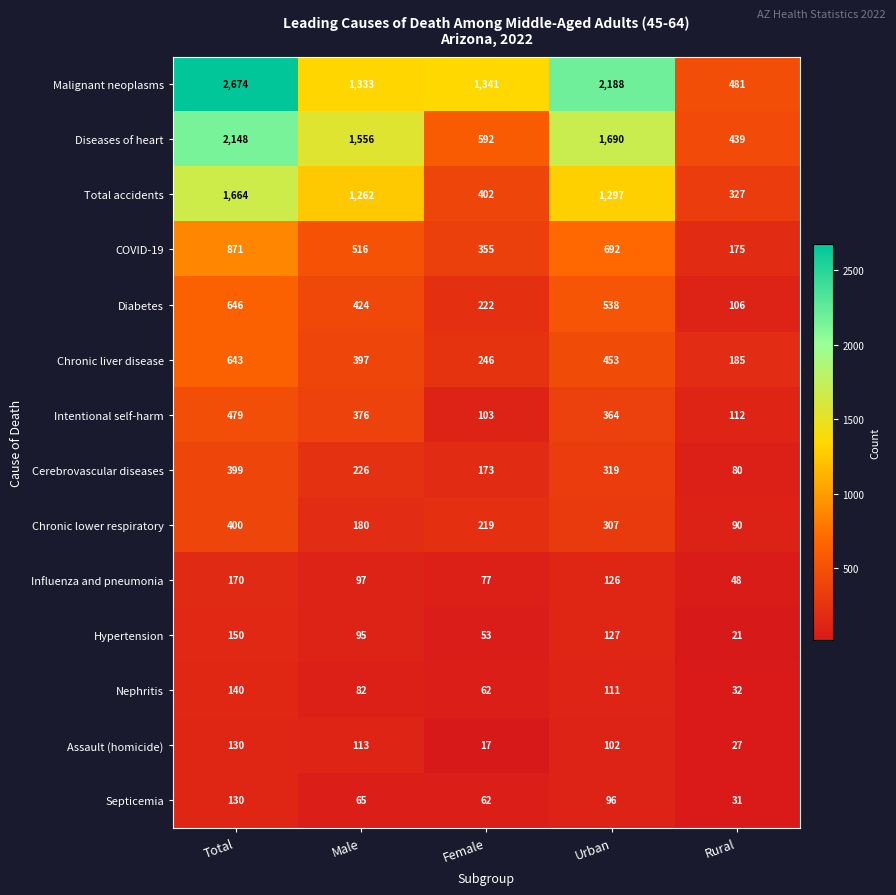

Which series changed the most between Female and Rural?

Malignant neoplasms